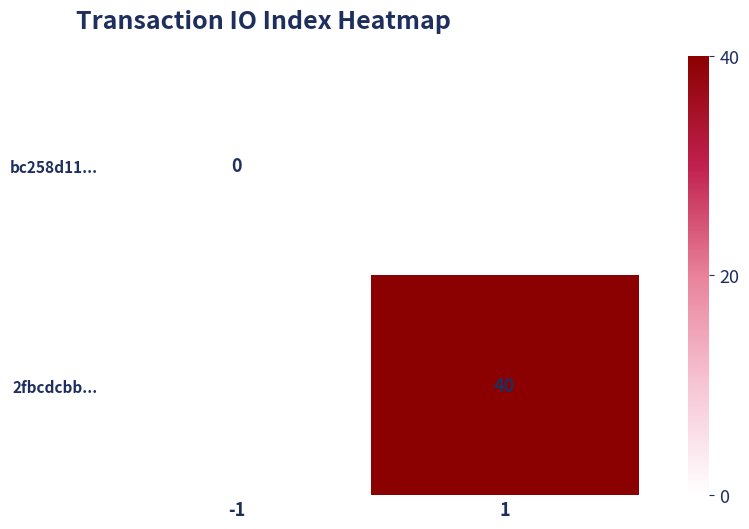

True or false: 2fbcdcbb... has a value of 14 at 1.

False